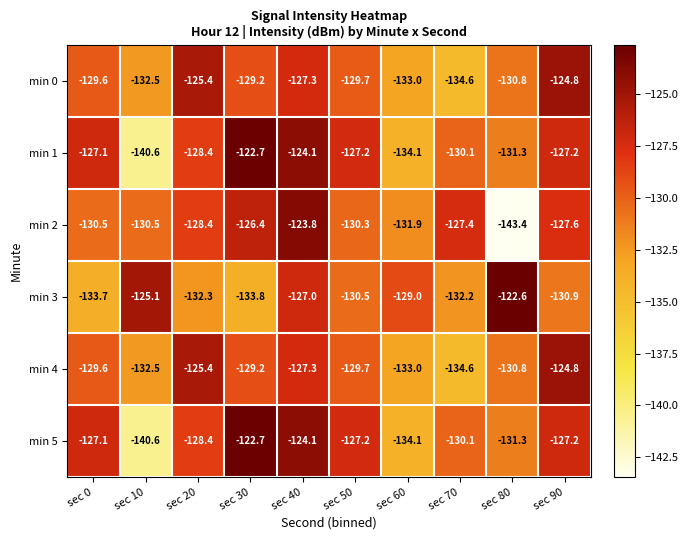

What value does the min 5 series have at sec 50?

-127.2